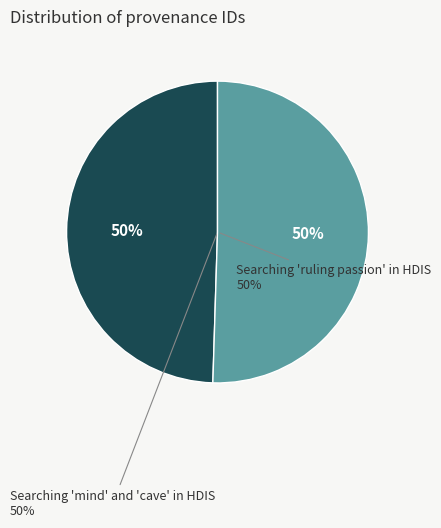

Rank the categories by value from highest to lowest.

Searching 'mind' and 'cave' in HDIS, Searching 'ruling passion' in HDIS